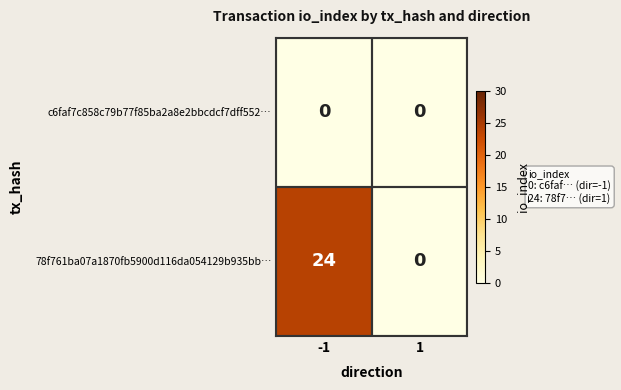

What is the difference between the highest and lowest values at -1?

24